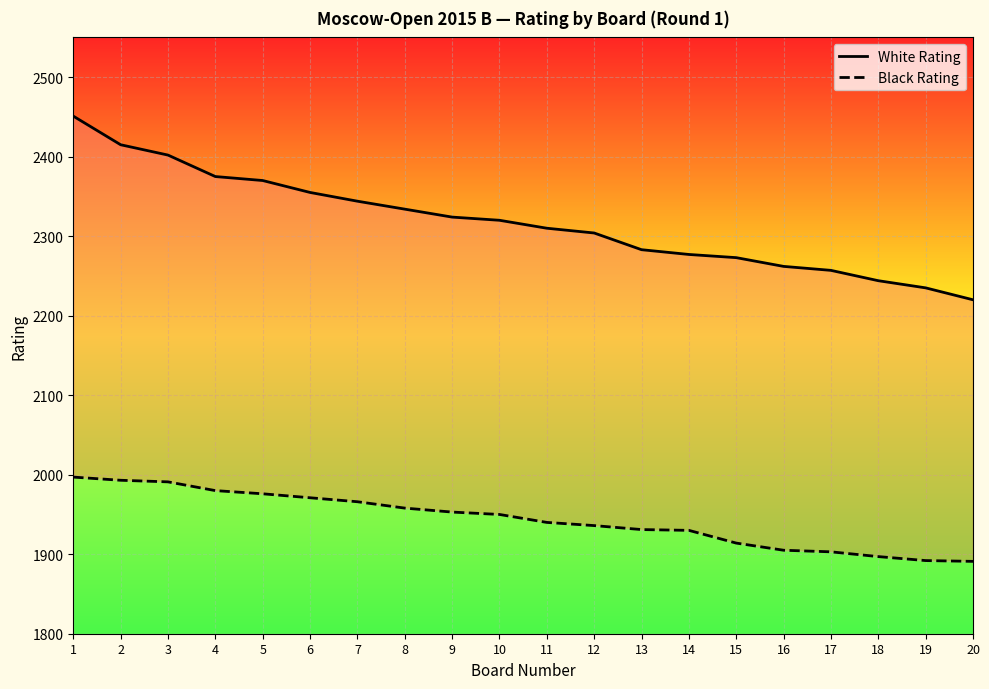

What is the value of the White Rating point at the 2nd from the left?

2415